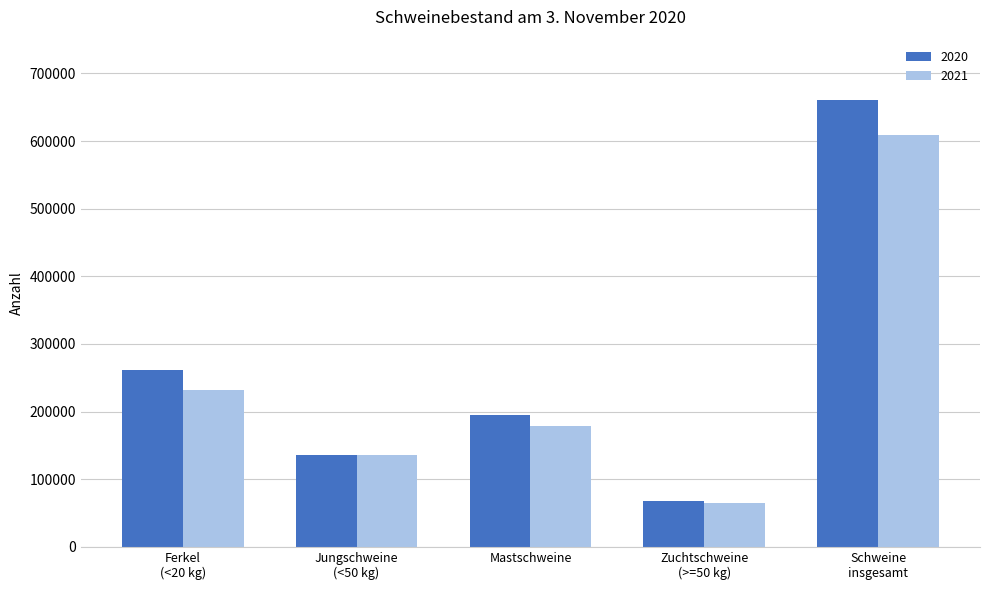

How many groups of bars are there?

5